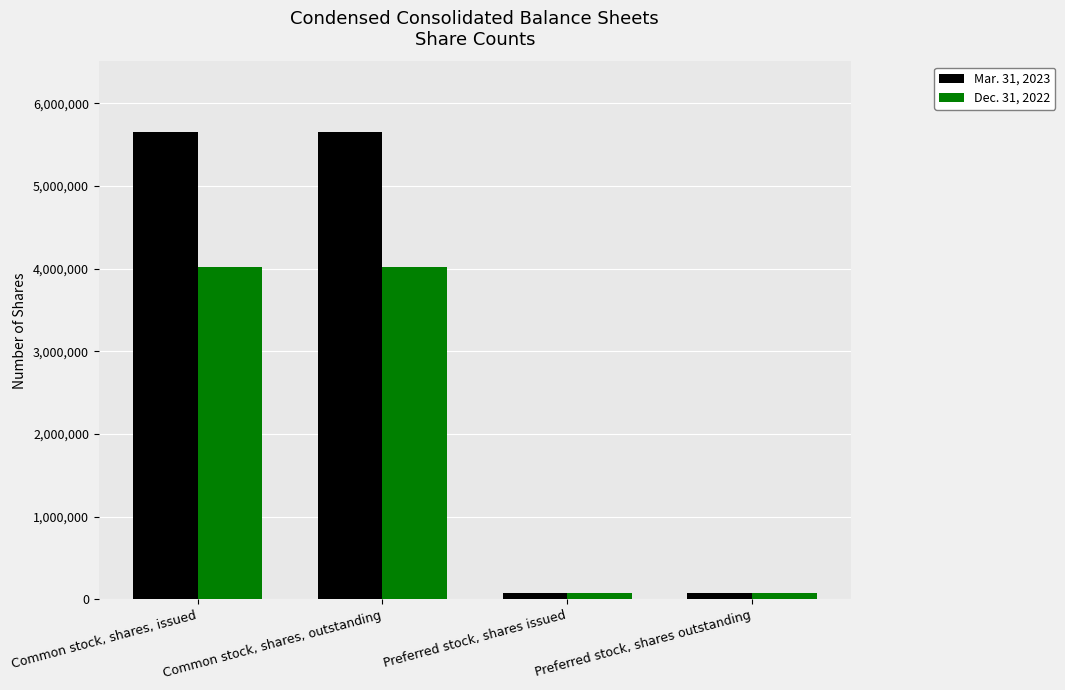

What is the greatest value displayed?

5658111